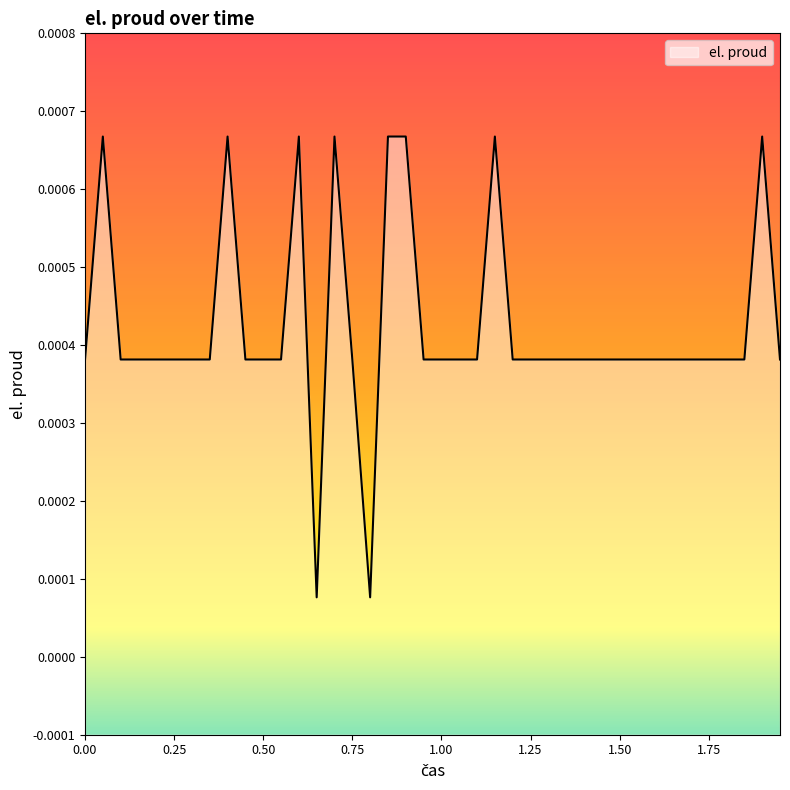

How many points are higher than both their immediate neighbors (excluding endpoints)?

6